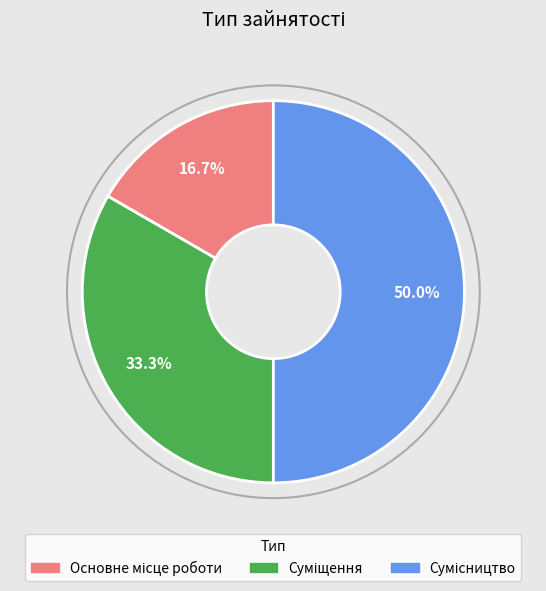

How many slices are in this pie chart?

3